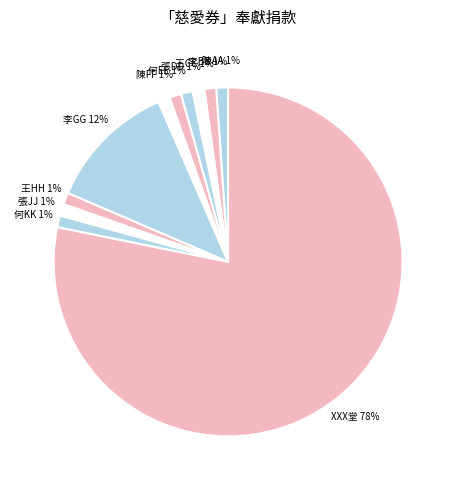

Does any single category account for the majority?

Yes